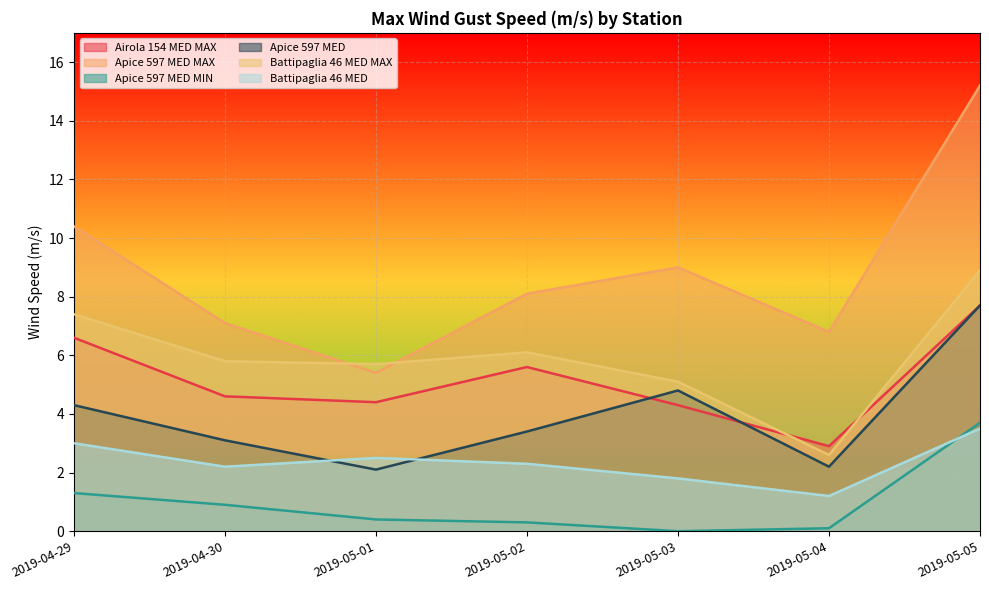

At which label does Airola 154 MED MAX first exceed 4?

2019-04-29